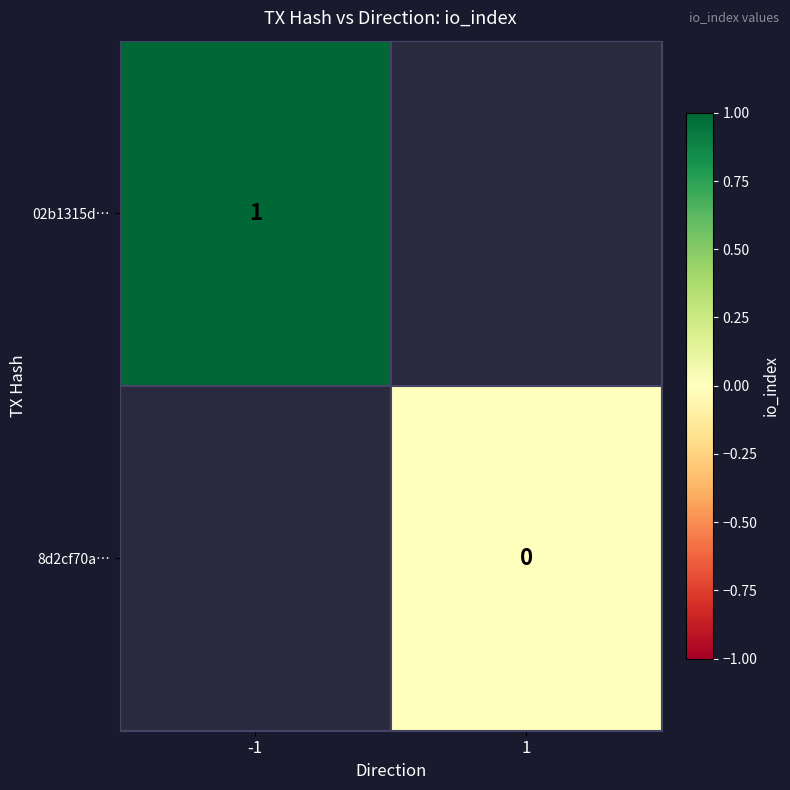

The value of 02b1315d… at -1 is 1. True or false?

True